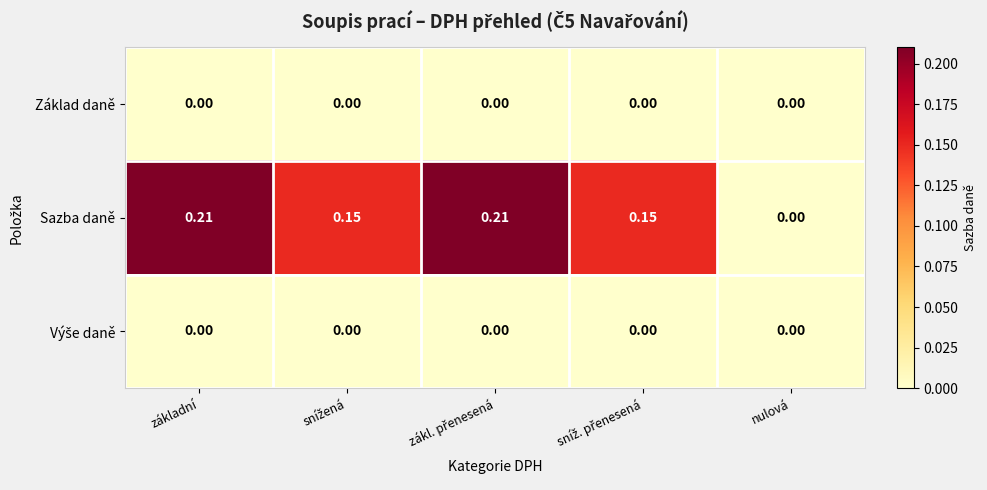

Which series has the largest total across all categories?

Sazba daně